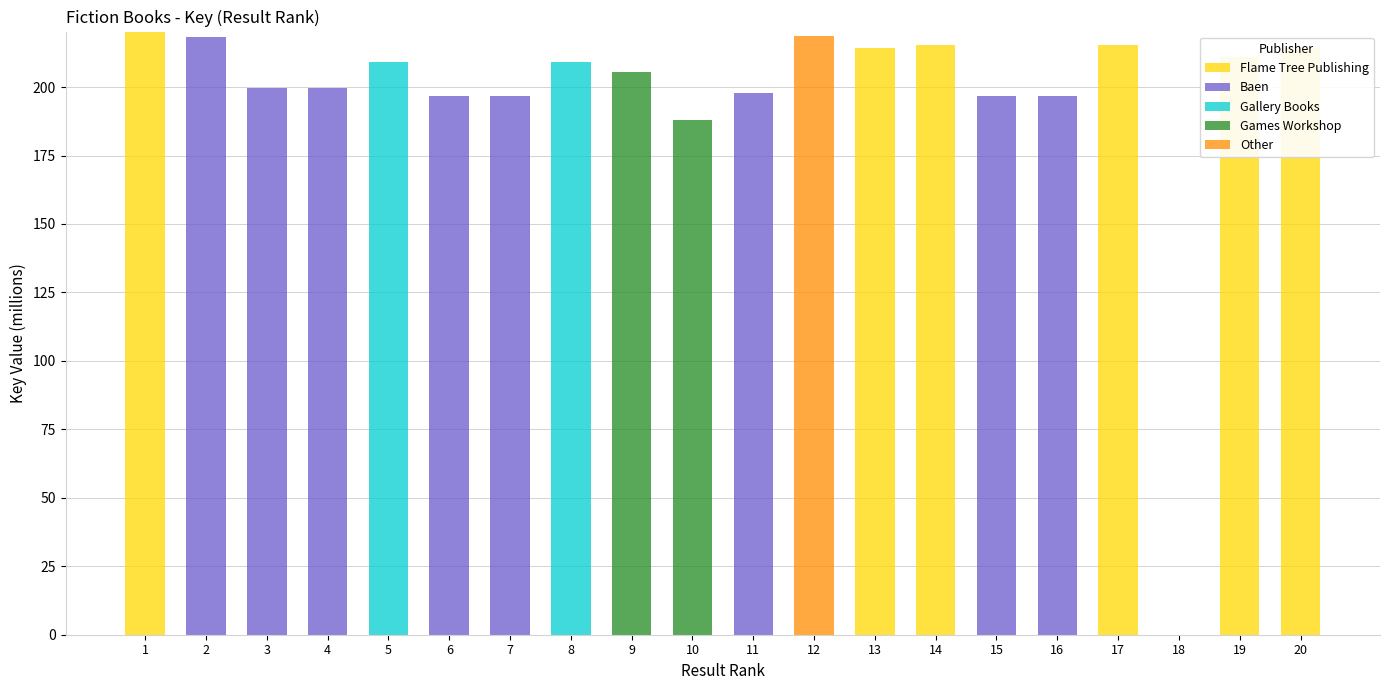

The value of Other at 6 is 0.0. True or false?

True